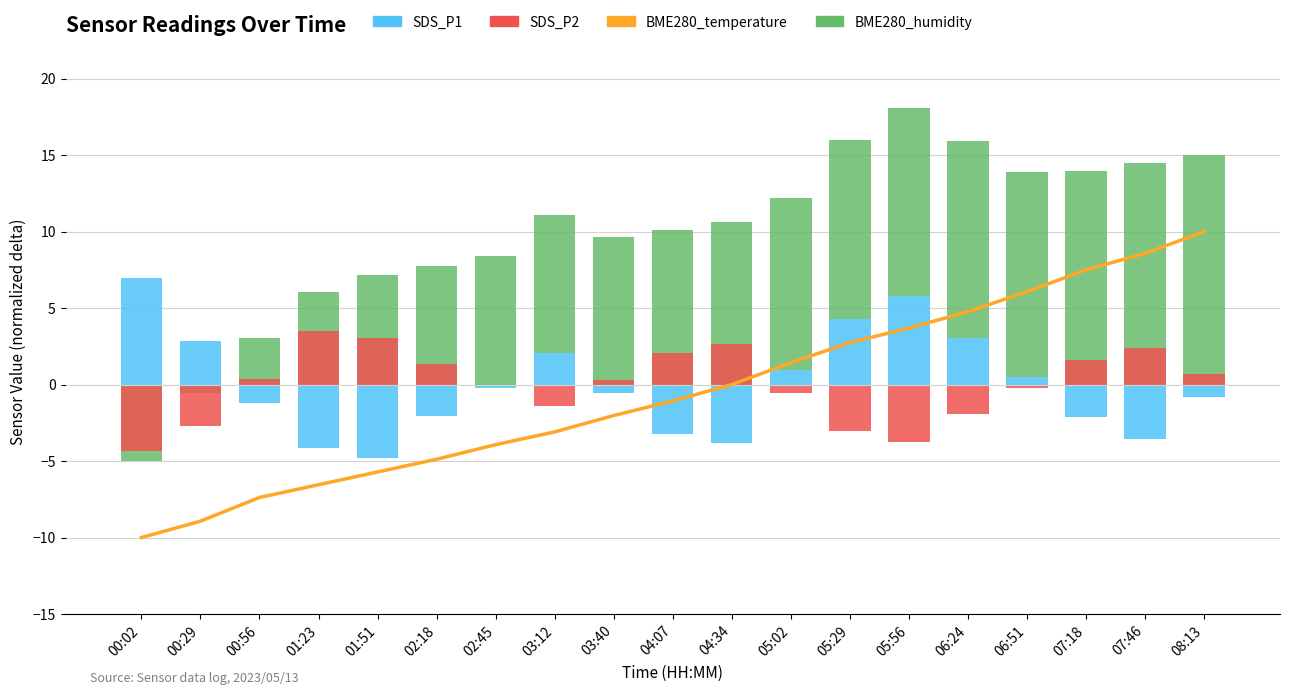

Which series changed the most between 06:24 and 08:13?

BME280_temperature